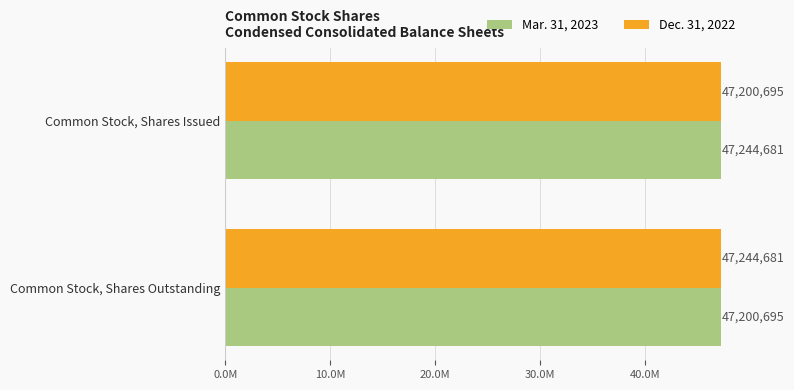

What are all the series names shown in the legend?

Mar. 31, 2023, Dec. 31, 2022